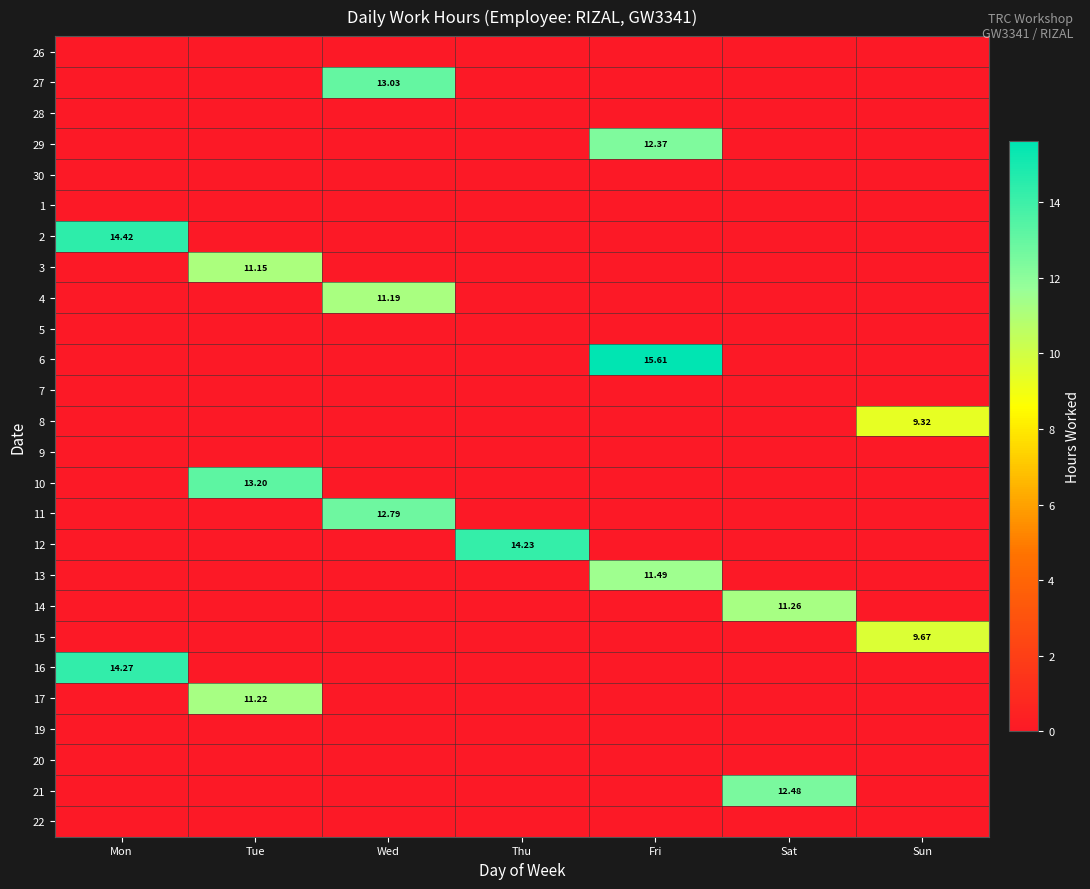

Rank the series at Mon from highest to lowest value.

2, 16, 26, 27, 28, 29, 30, 1, 3, 4, 5, 6, 7, 8, 9, 10, 11, 12, 13, 14, 15, 17, 19, 20, 21, 22